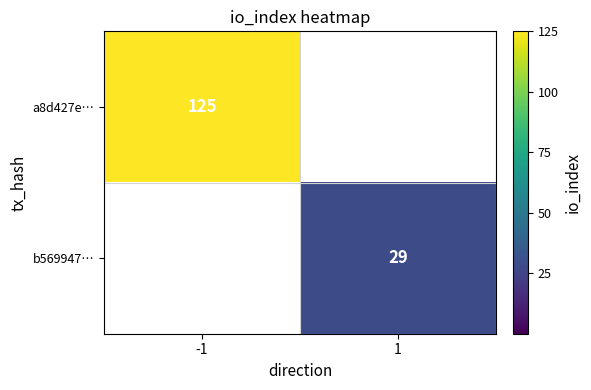

True or false: b569947… has a value of 13 at 1.

False